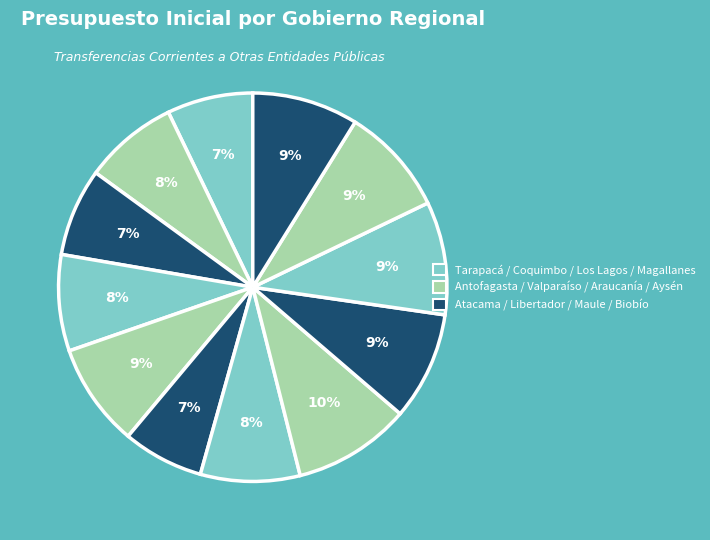

How many segments does this pie chart have?

12